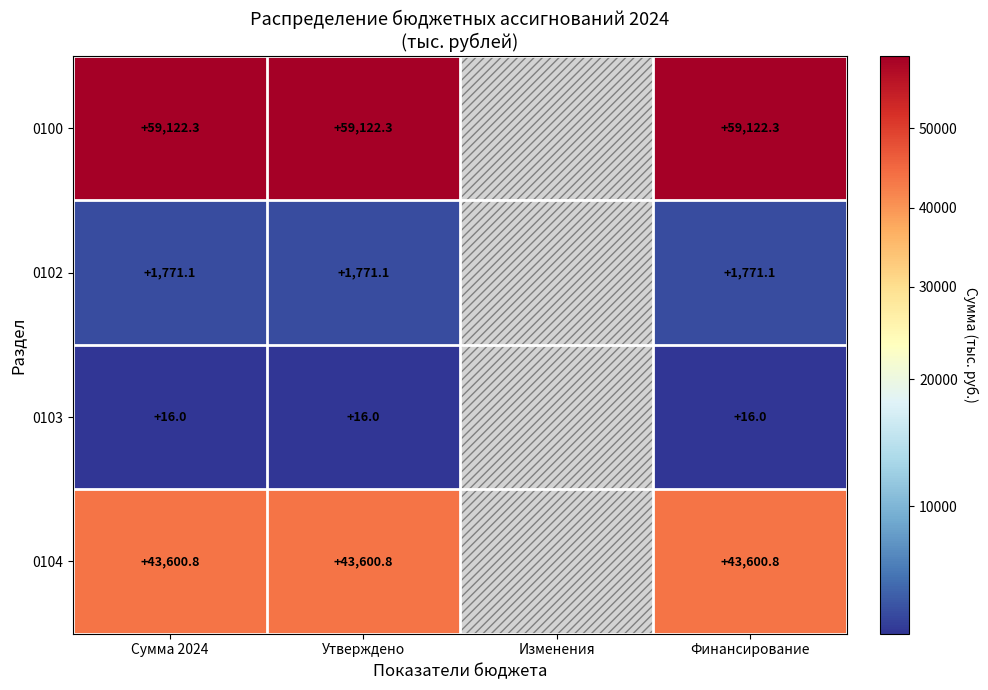

At which category does the chart reach its minimum across all series?

Изменения